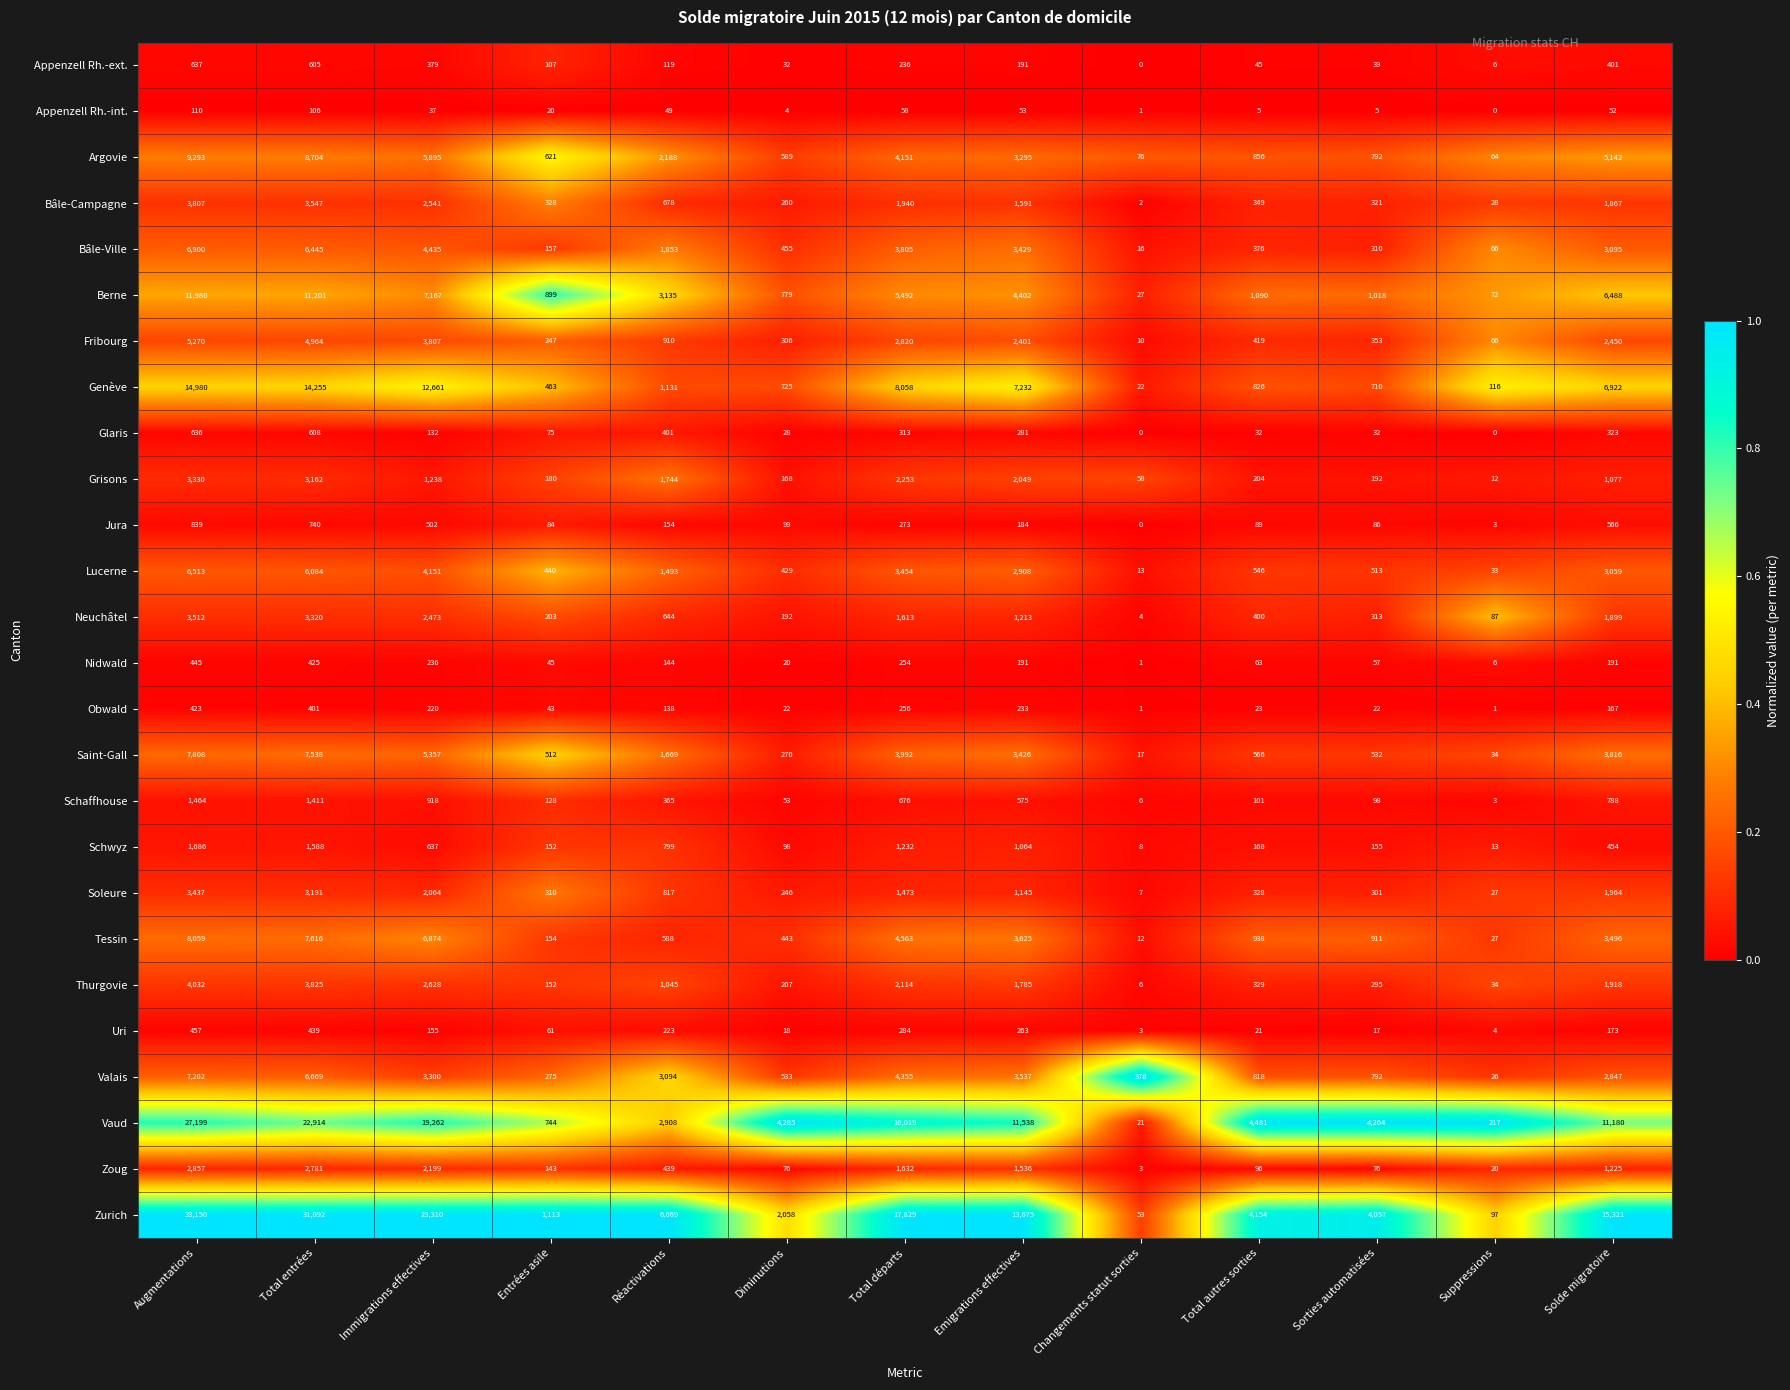

Is it true that Fribourg equals 4964 at Total entrées?

True